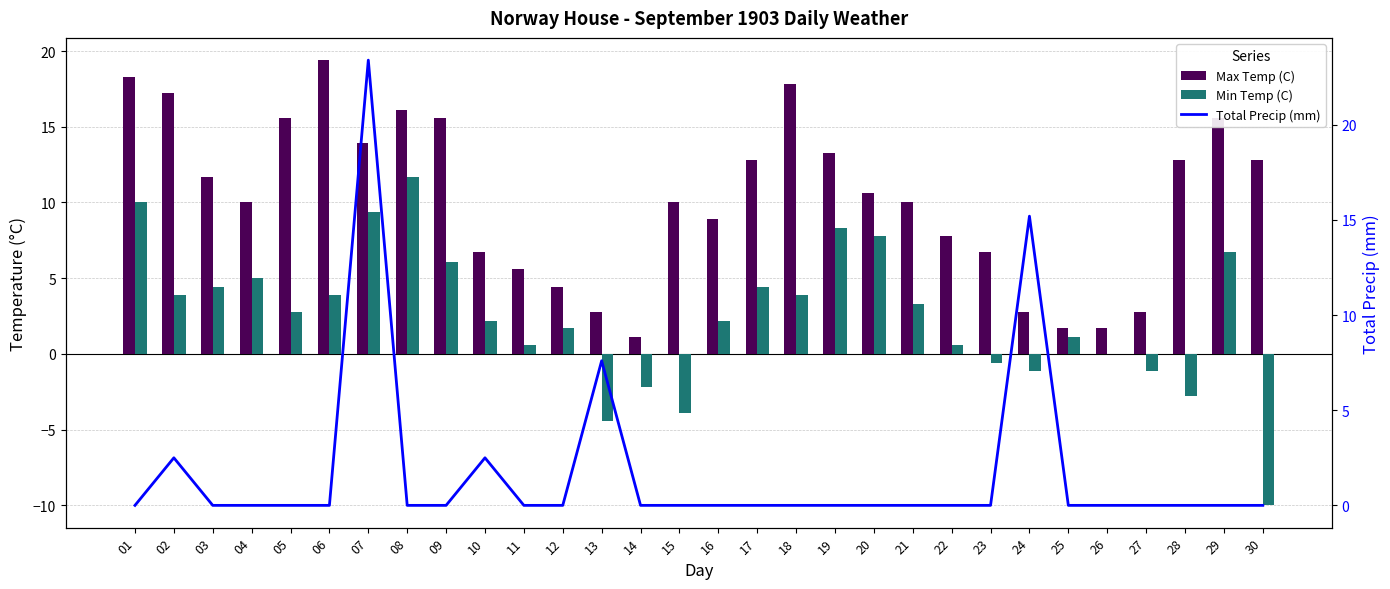

The Total Precip (mm) series shows 0.0 at 26. True or false?

True